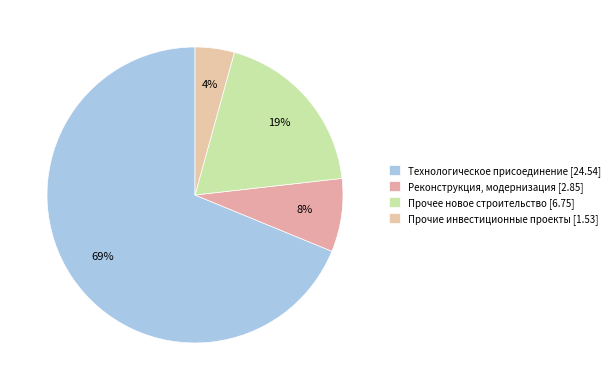

Rank the categories by value from lowest to highest.

Прочие инвестиционные проекты, Реконструкция, модернизация, Прочее новое строительство, Технологическое присоединение